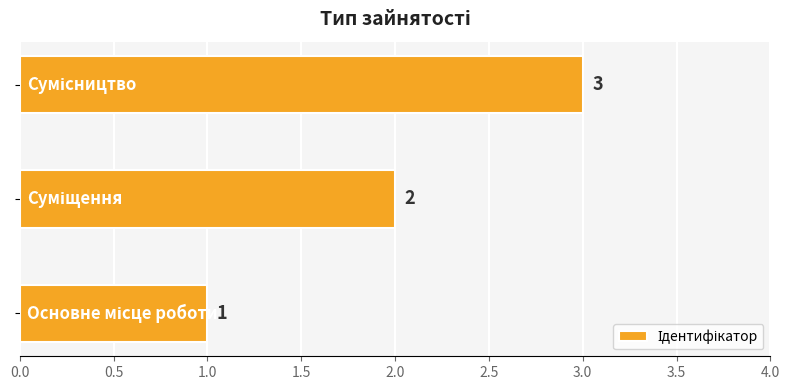

Count the values in the range 1 to 3.

3